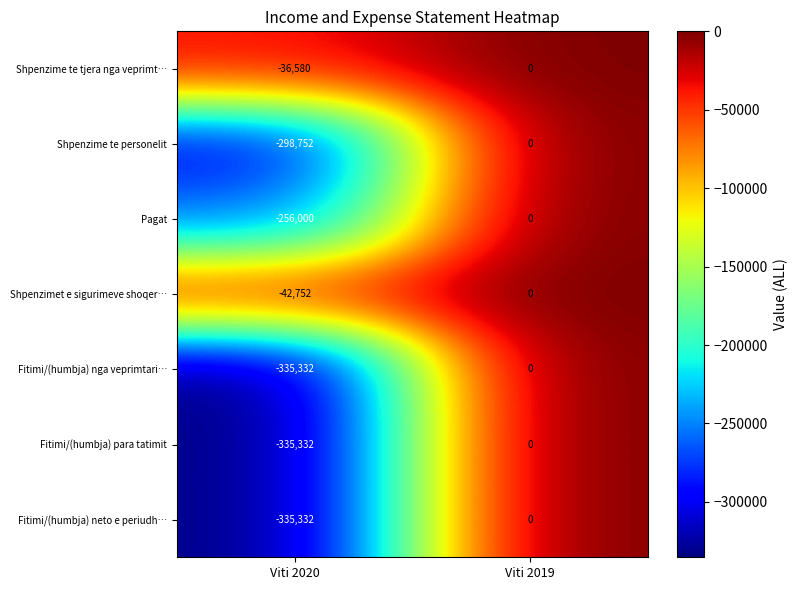

What is the difference between the highest and lowest values at Viti 2020?

298752